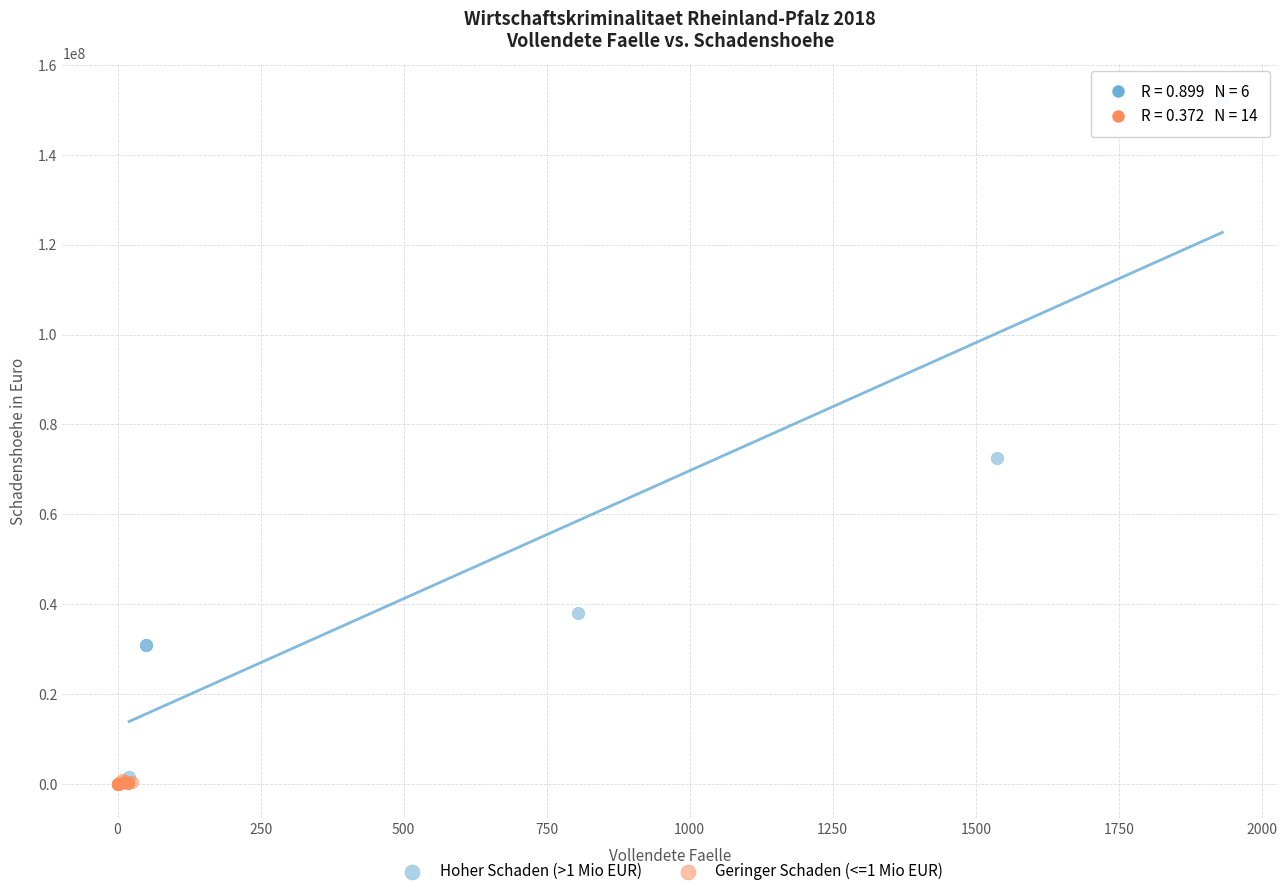

Which series contains the lowest Y value?

Geringer Schaden (<=1 Mio EUR)